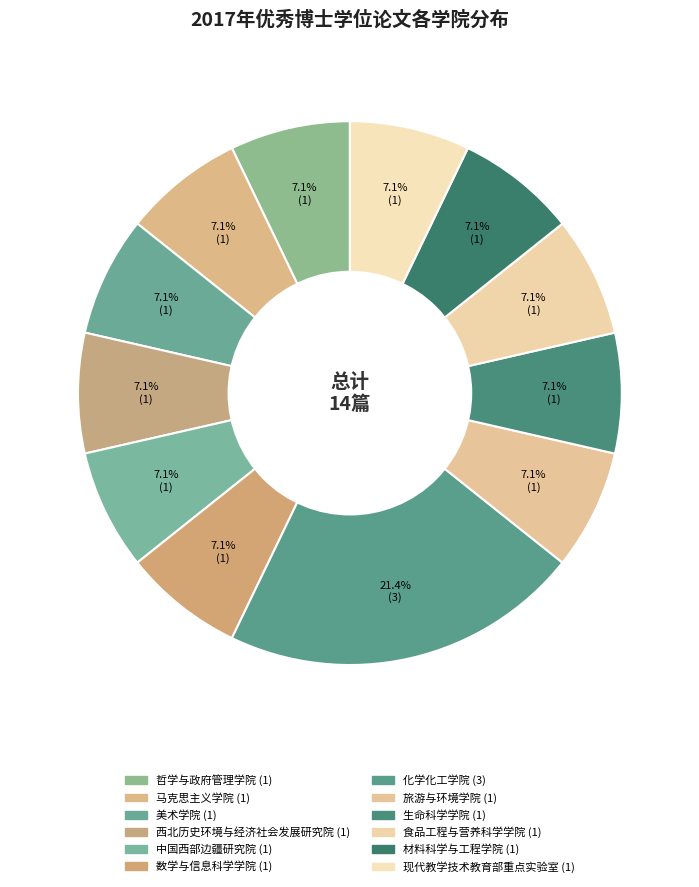

Which category has the smallest portion of the pie?

哲学与政府管理学院